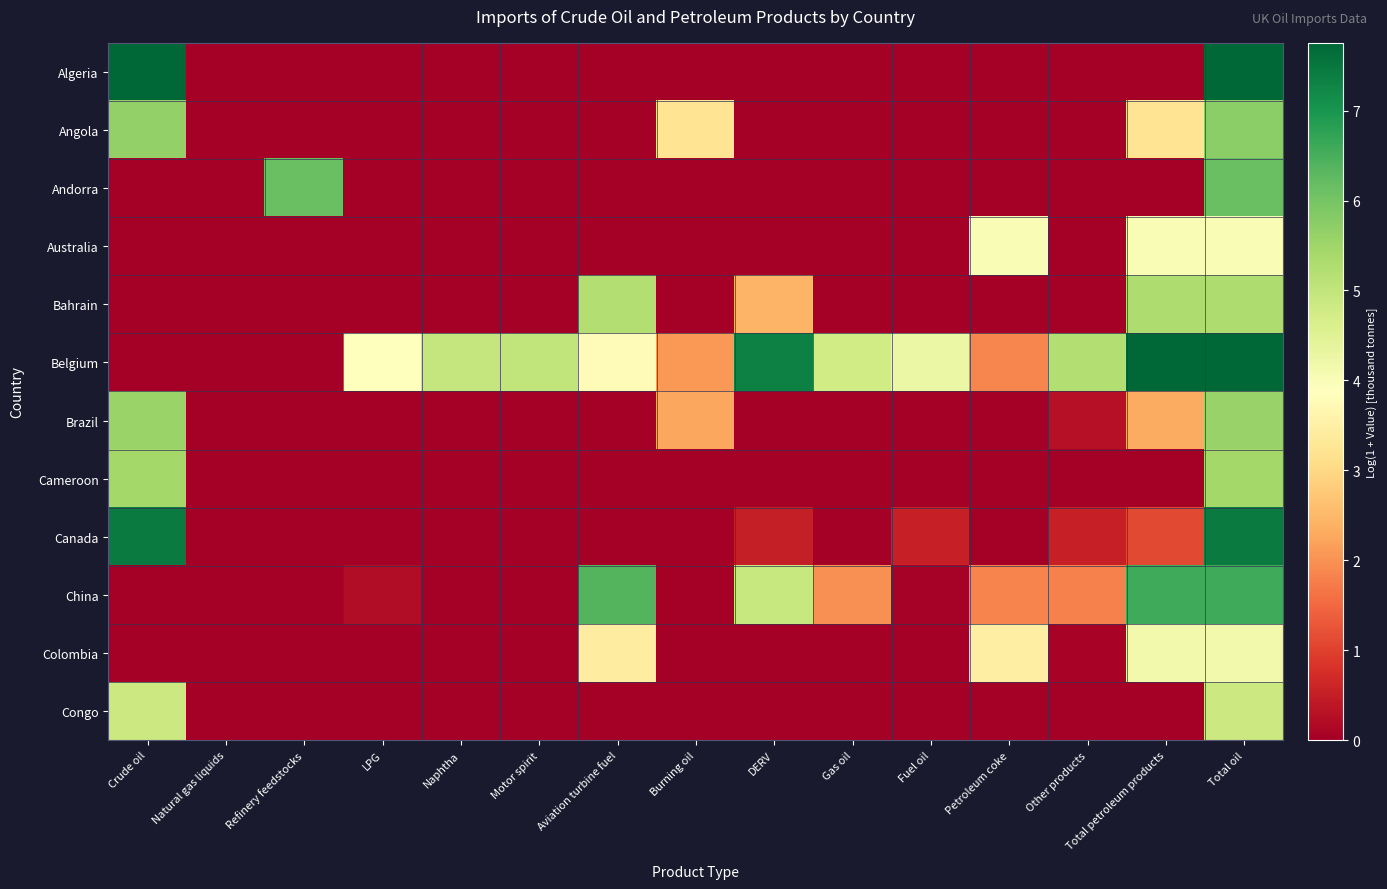

Reading left to right, what are all the values shown in this chart?

Algeria: Crude oil=7.7	Natural gas liquids=0.0	Refinery feedstocks=0.0	LPG=0.0	Naphtha=0.0	Motor spirit=0.0	Aviation turbine fuel=0.0	Burning oil=0.0	DERV=0.0	Gas oil=0.0	Fuel oil=0.0	Petroleum coke=0.0	Other products=0.0	Total petroleum products=0.0	Total oil=7.7
Angola: Crude oil=5.7	Natural gas liquids=0.0	Refinery feedstocks=0.0	LPG=0.0	Naphtha=0.0	Motor spirit=0.0	Aviation turbine fuel=0.0	Burning oil=3.2	DERV=0.0	Gas oil=0.0	Fuel oil=0.0	Petroleum coke=0.0	Other products=0.0	Total petroleum products=3.2	Total oil=5.7
Andorra: Crude oil=0.0	Natural gas liquids=0.0	Refinery feedstocks=6.1	LPG=0.0	Naphtha=0.0	Motor spirit=0.0	Aviation turbine fuel=0.0	Burning oil=0.0	DERV=0.0	Gas oil=0.0	Fuel oil=0.0	Petroleum coke=0.0	Other products=0.0	Total petroleum products=0.0	Total oil=6.1
Australia: Crude oil=0.0	Natural gas liquids=0.0	Refinery feedstocks=0.0	LPG=0.0	Naphtha=0.0	Motor spirit=0.0	Aviation turbine fuel=0.0	Burning oil=0.0	DERV=0.0	Gas oil=0.0	Fuel oil=0.0	Petroleum coke=4.0	Other products=0.0	Total petroleum products=4.0	Total oil=4.0
Bahrain: Crude oil=0.0	Natural gas liquids=0.0	Refinery feedstocks=0.0	LPG=0.0	Naphtha=0.0	Motor spirit=0.0	Aviation turbine fuel=5.2	Burning oil=0.0	DERV=2.4	Gas oil=0.0	Fuel oil=0.0	Petroleum coke=0.0	Other products=0.0	Total petroleum products=5.3	Total oil=5.3
Belgium: Crude oil=0.0	Natural gas liquids=0.0	Refinery feedstocks=0.0	LPG=3.9	Naphtha=4.9	Motor spirit=5.0	Aviation turbine fuel=3.8	Burning oil=2.1	DERV=7.4	Gas oil=4.8	Fuel oil=4.2	Petroleum coke=1.9	Other products=5.2	Total petroleum products=7.8	Total oil=7.8
Brazil: Crude oil=5.6	Natural gas liquids=0.0	Refinery feedstocks=0.0	LPG=0.0	Naphtha=0.0	Motor spirit=0.0	Aviation turbine fuel=0.0	Burning oil=2.3	DERV=0.0	Gas oil=0.0	Fuel oil=0.0	Petroleum coke=0.0	Other products=0.3	Total petroleum products=2.3	Total oil=5.6
Cameroon: Crude oil=5.4	Natural gas liquids=0.0	Refinery feedstocks=0.0	LPG=0.0	Naphtha=0.0	Motor spirit=0.0	Aviation turbine fuel=0.0	Burning oil=0.0	DERV=0.0	Gas oil=0.0	Fuel oil=0.0	Petroleum coke=0.0	Other products=0.0	Total petroleum products=0.0	Total oil=5.4
Canada: Crude oil=7.4	Natural gas liquids=0.0	Refinery feedstocks=0.0	LPG=0.0	Naphtha=0.0	Motor spirit=0.0	Aviation turbine fuel=0.0	Burning oil=0.0	DERV=0.5	Gas oil=0.0	Fuel oil=0.5	Petroleum coke=0.0	Other products=0.5	Total petroleum products=1.1	Total oil=7.4
China: Crude oil=0.0	Natural gas liquids=0.0	Refinery feedstocks=0.0	LPG=0.2	Naphtha=0.0	Motor spirit=0.0	Aviation turbine fuel=6.4	Burning oil=0.0	DERV=4.9	Gas oil=2.0	Fuel oil=0.1	Petroleum coke=1.8	Other products=1.8	Total petroleum products=6.6	Total oil=6.6
Colombia: Crude oil=0.0	Natural gas liquids=0.0	Refinery feedstocks=0.0	LPG=0.0	Naphtha=0.0	Motor spirit=0.0	Aviation turbine fuel=3.4	Burning oil=0.0	DERV=0.0	Gas oil=0.0	Fuel oil=0.0	Petroleum coke=3.5	Other products=0.1	Total petroleum products=4.1	Total oil=4.1
Congo: Crude oil=4.9	Natural gas liquids=0.0	Refinery feedstocks=0.0	LPG=0.0	Naphtha=0.0	Motor spirit=0.0	Aviation turbine fuel=0.0	Burning oil=0.0	DERV=0.0	Gas oil=0.0	Fuel oil=0.0	Petroleum coke=0.0	Other products=0.0	Total petroleum products=0.0	Total oil=4.9